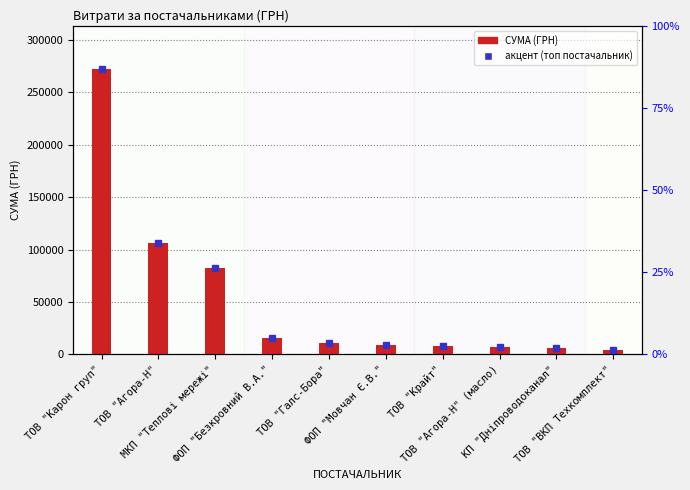

The value at ТОВ "Карон груп" is 460838.1. True or false?

False